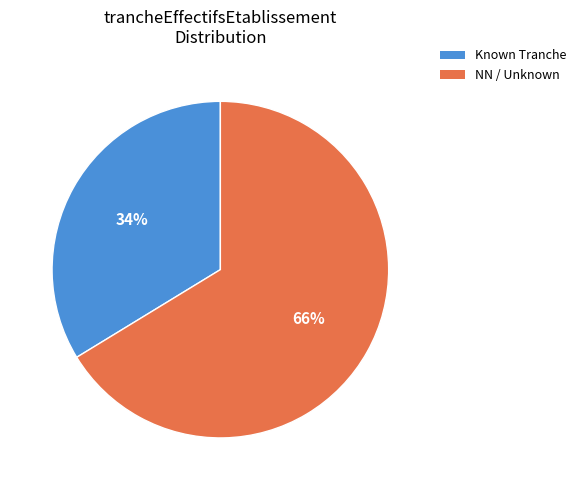

Is there a majority slice in this chart?

Yes